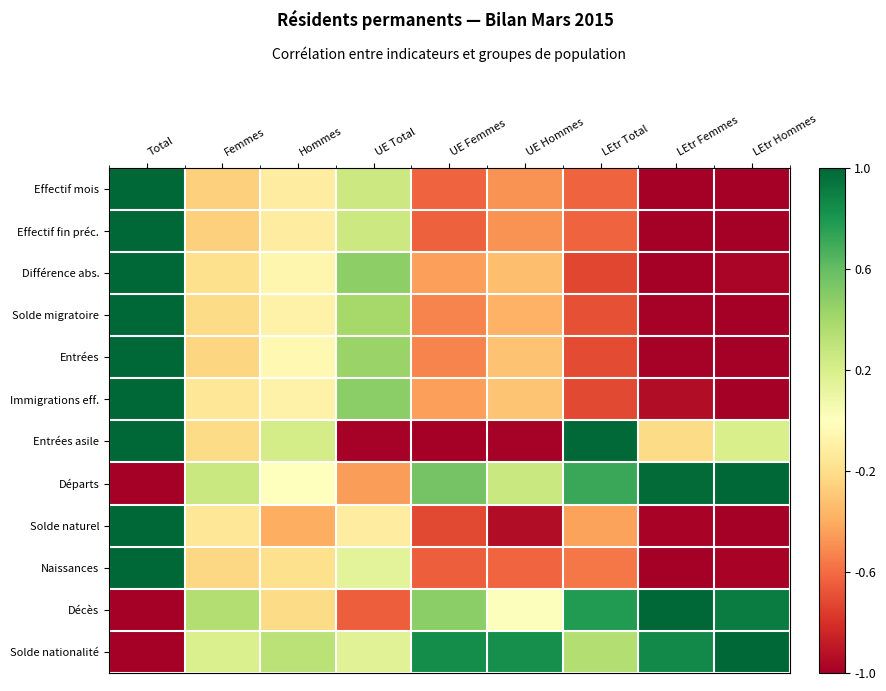

At which category is the sum across all series the highest?

Total